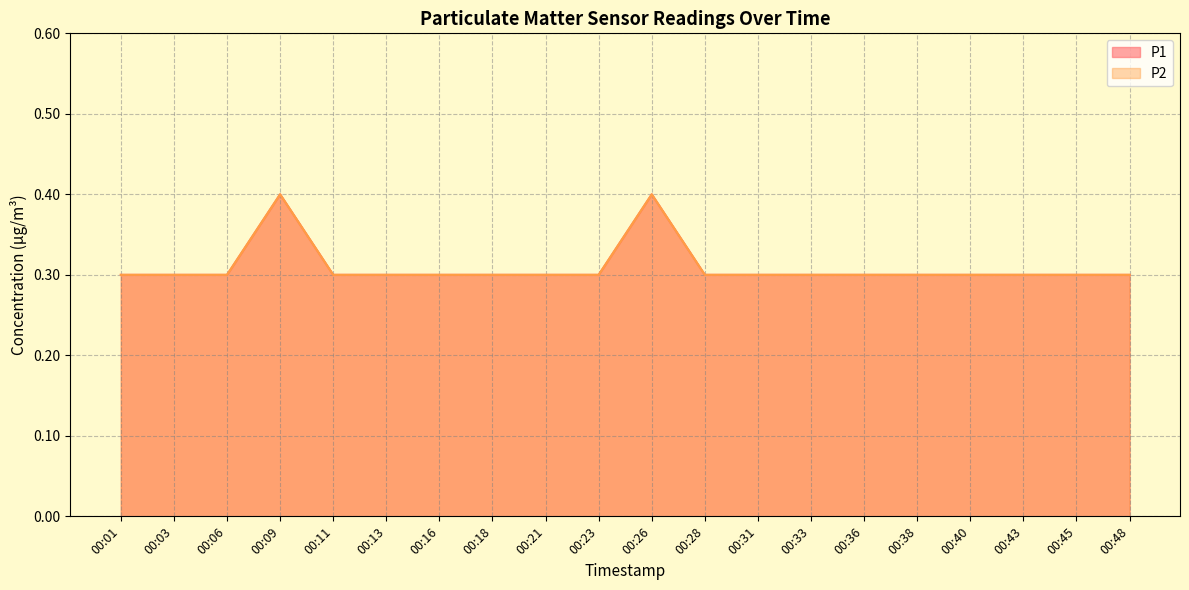

What is the value of the P2 point at the 16th from the left?

0.3